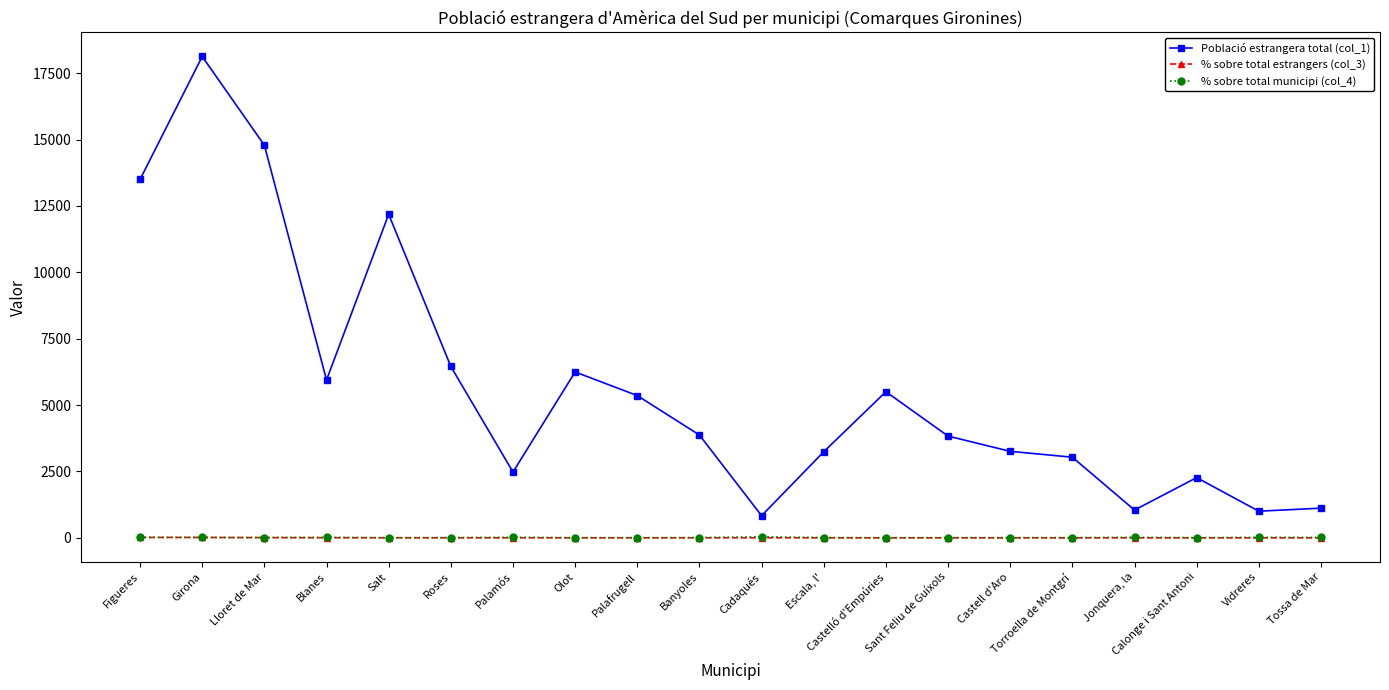

The Població estrangera total (col_1) series shows 1119.0 at Tossa de Mar. True or false?

True